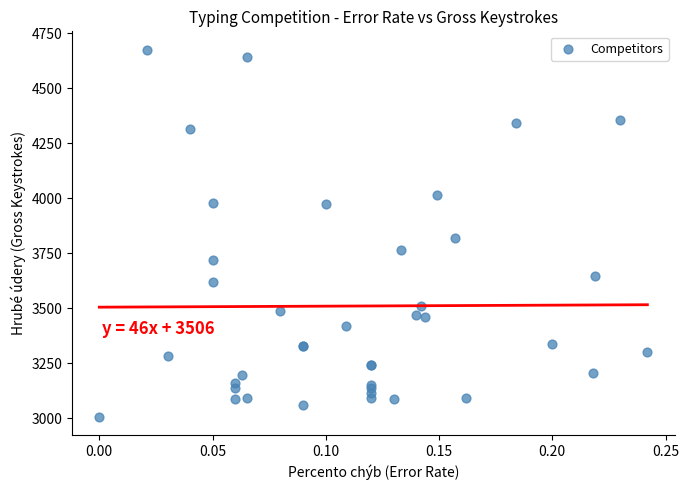

What Y value in the scatter plot is closest to 3842?

3818